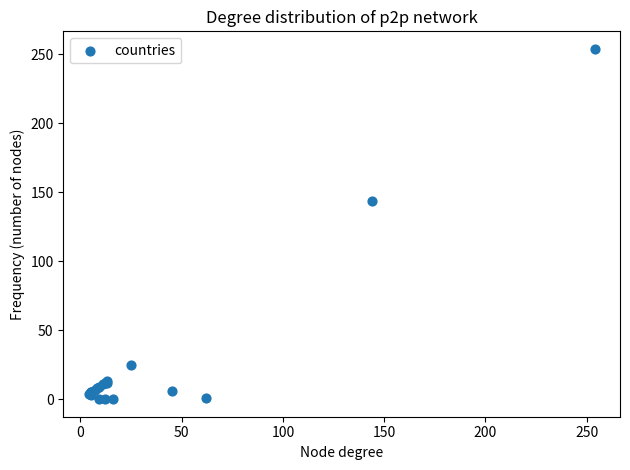

What Y value in the scatter plot is closest to 127?

144